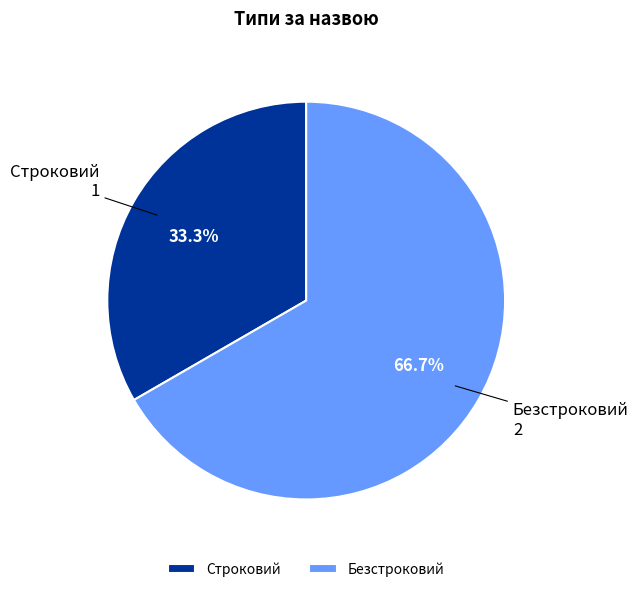

Which slice is the smallest?

Строковий